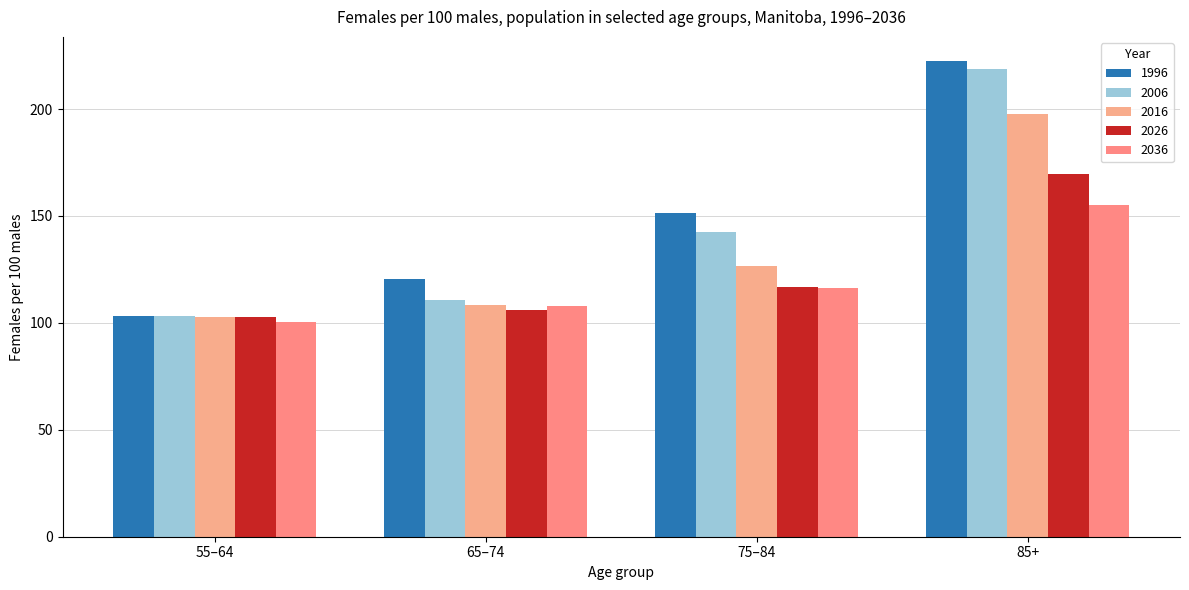

What is the sum of the 2016 values at 65–74 and 55–64?

211.0